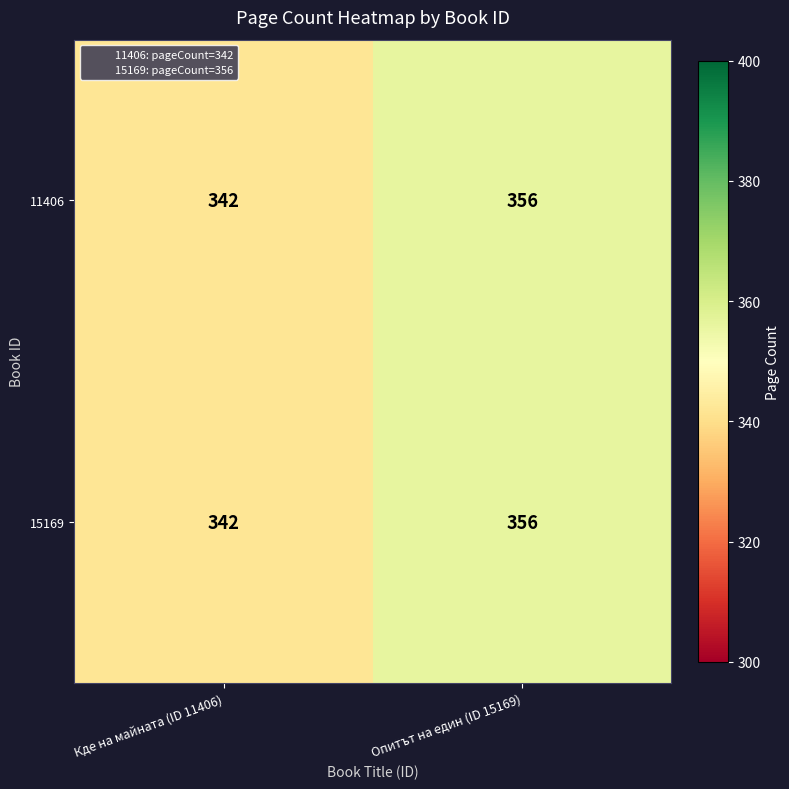

At which label is 15169 closest to 349?

Кде на майната (ID 11406)